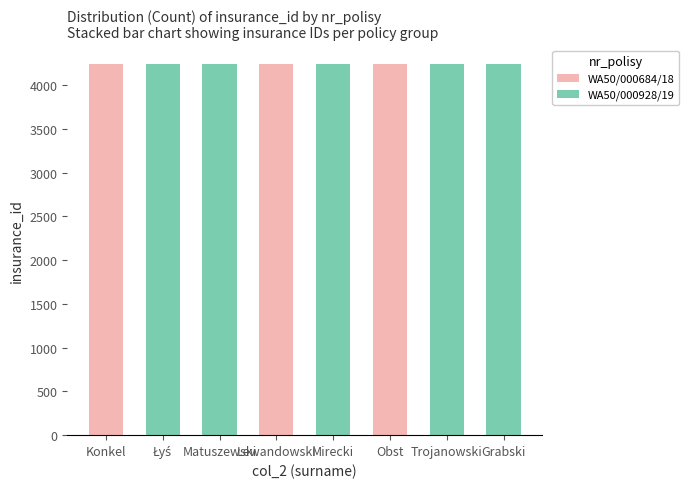

What is the total value across all series at Grabski?

4243